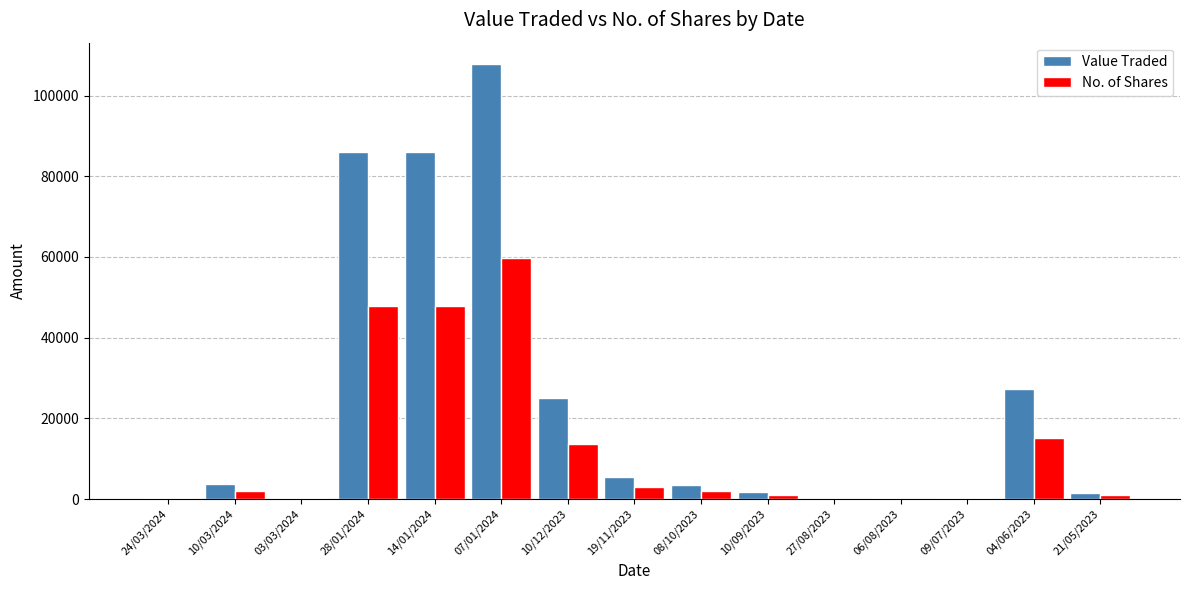

Which category has the highest value in the No. of Shares series?

07/01/2024